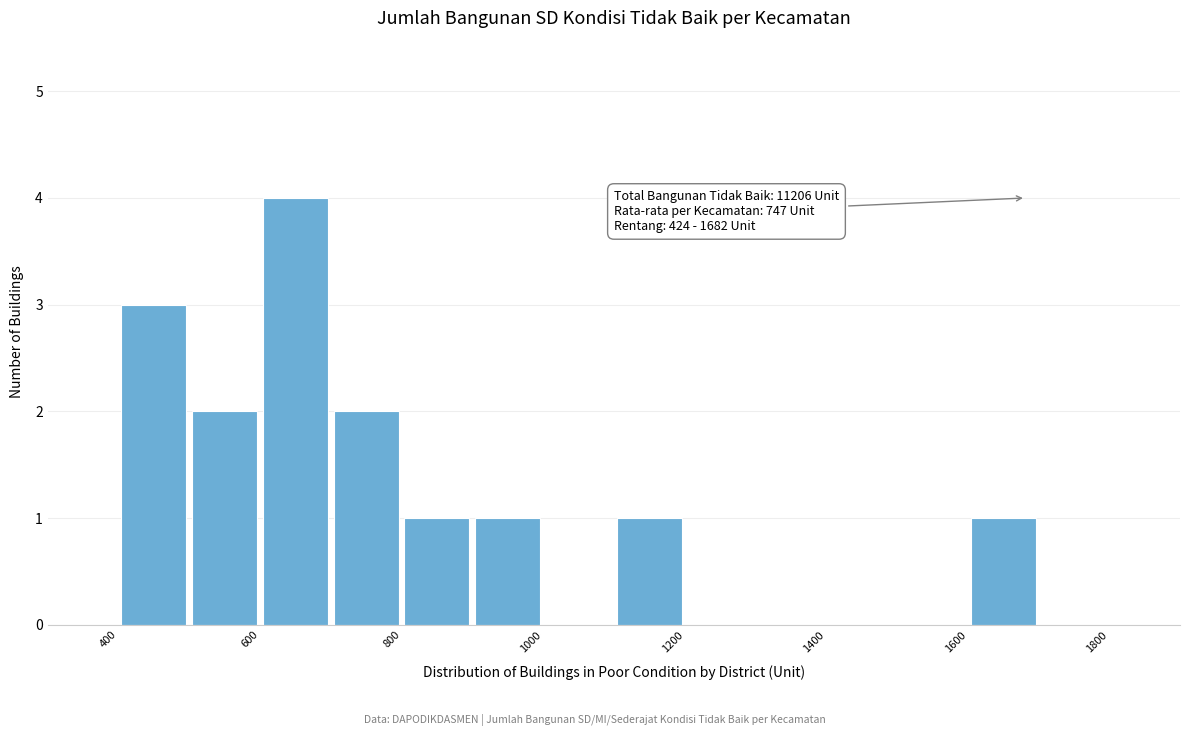

Over which range of the x-axis is the bar tallest?

600 to 700